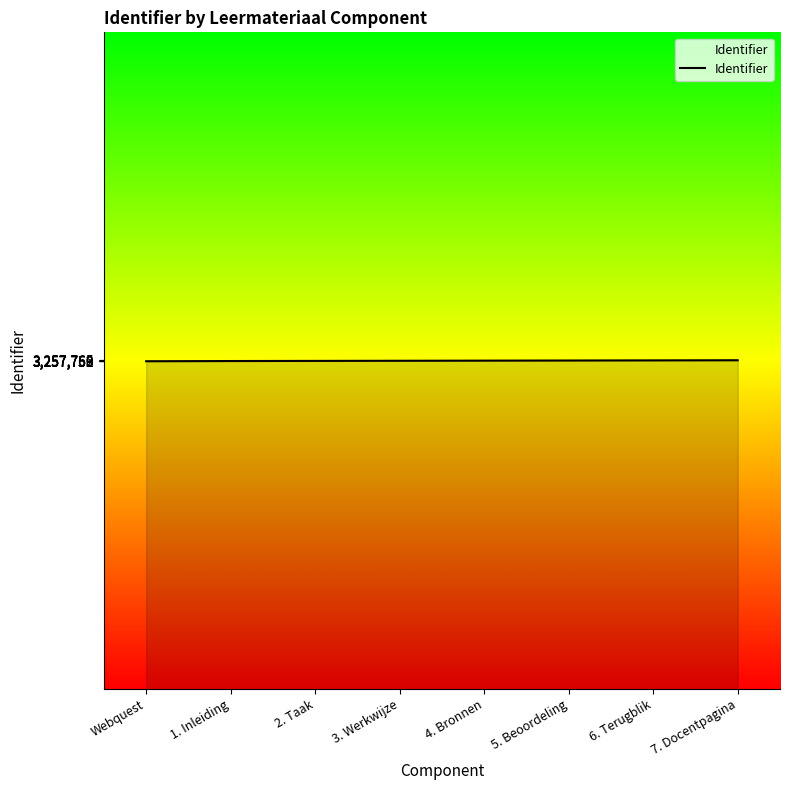

What is the average value?

3257758